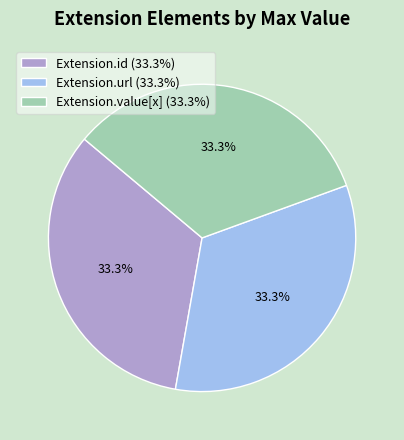

Is there a majority slice in this chart?

No